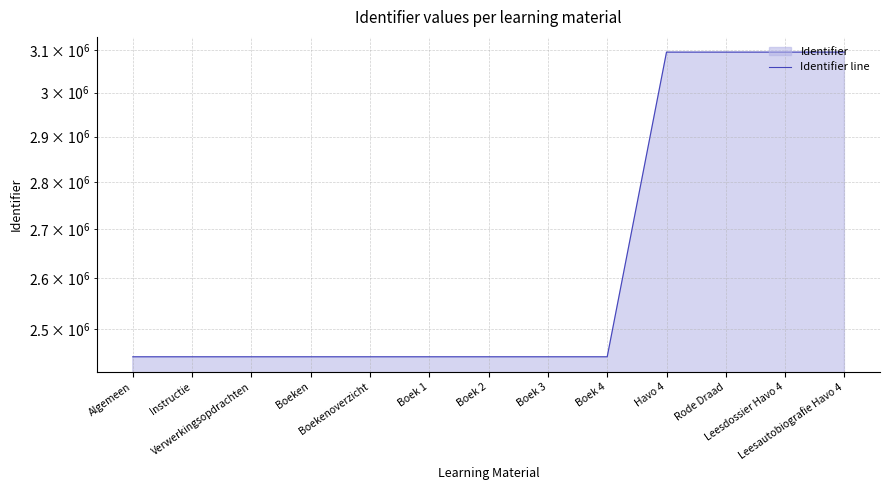

Where is the first local maximum?

Havo 4